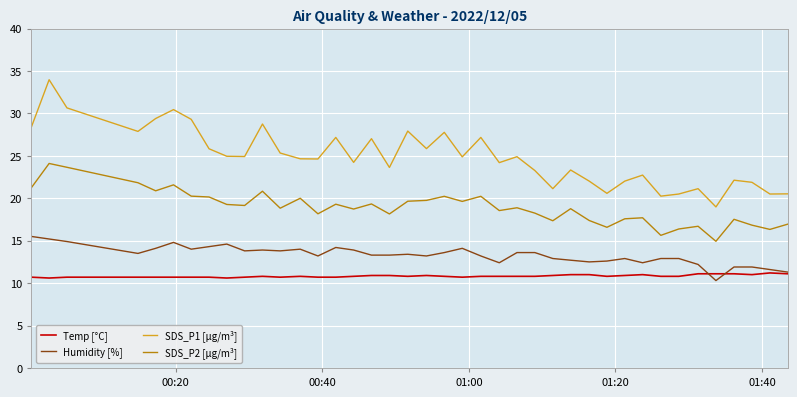

Rank the series by their maximum value, from lowest to highest.

Temp [°C], Humidity [%], SDS_P2 [µg/m³], SDS_P1 [µg/m³]